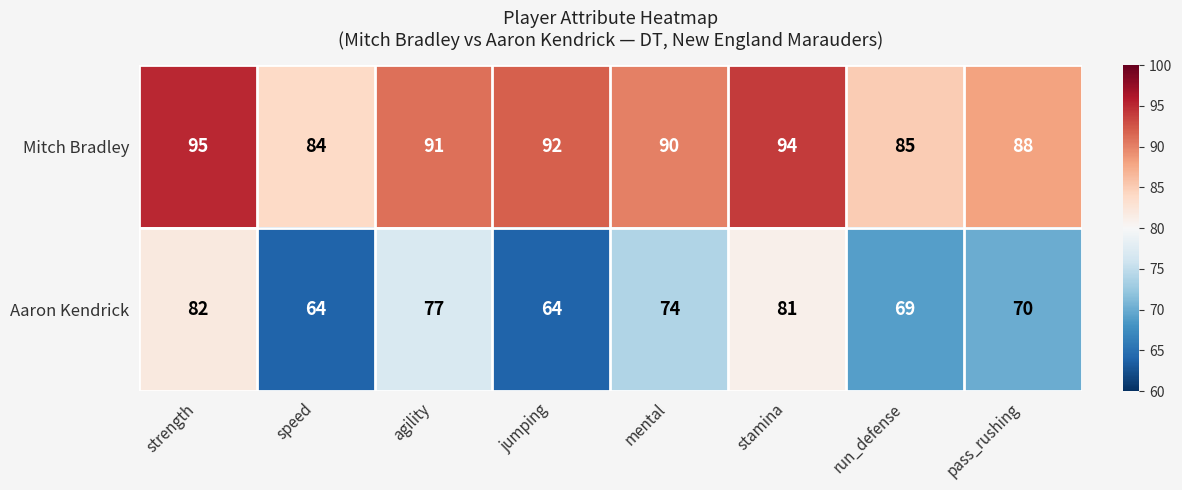

Which series has the largest range (max minus min)?

Aaron Kendrick